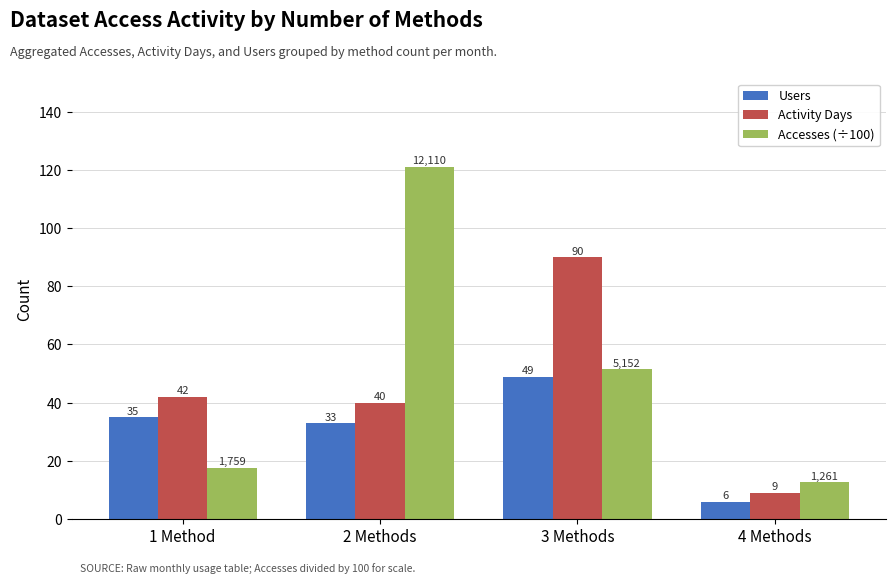

Which series has the largest range (max minus min)?

Accesses (÷100)